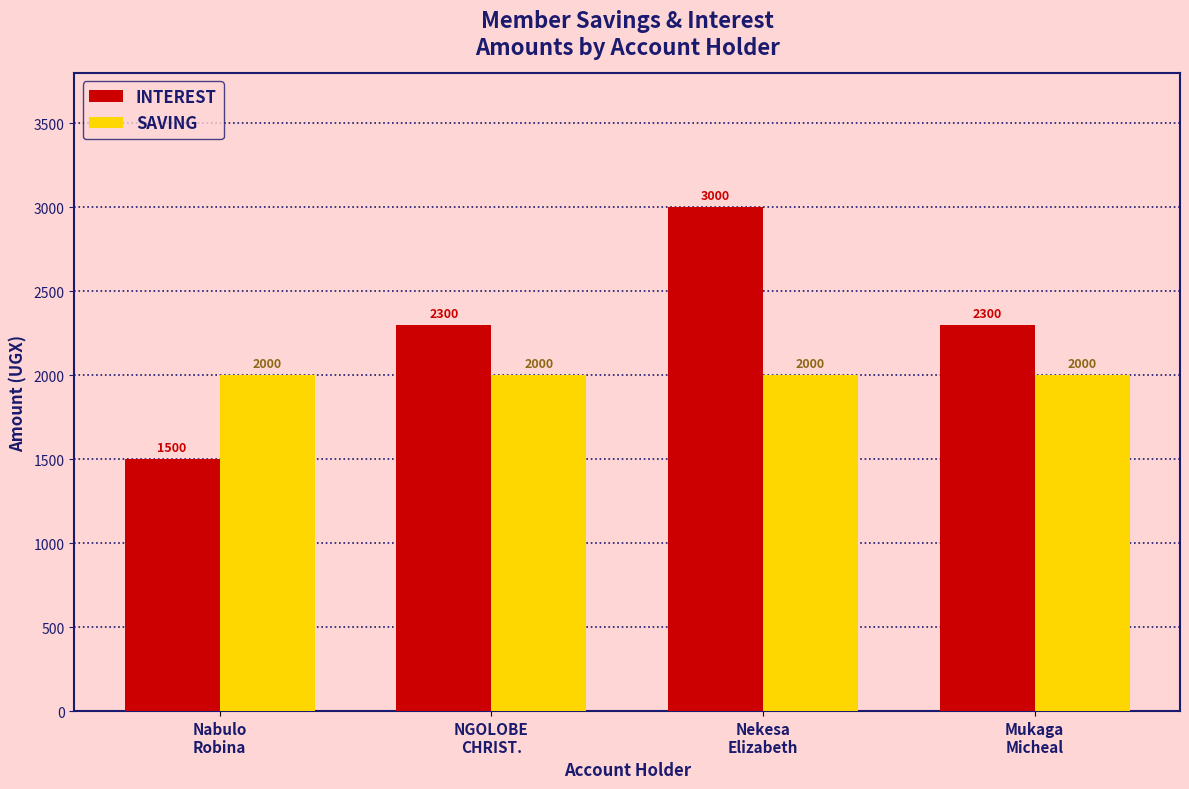

How many values in the INTEREST series are below 2300?

1